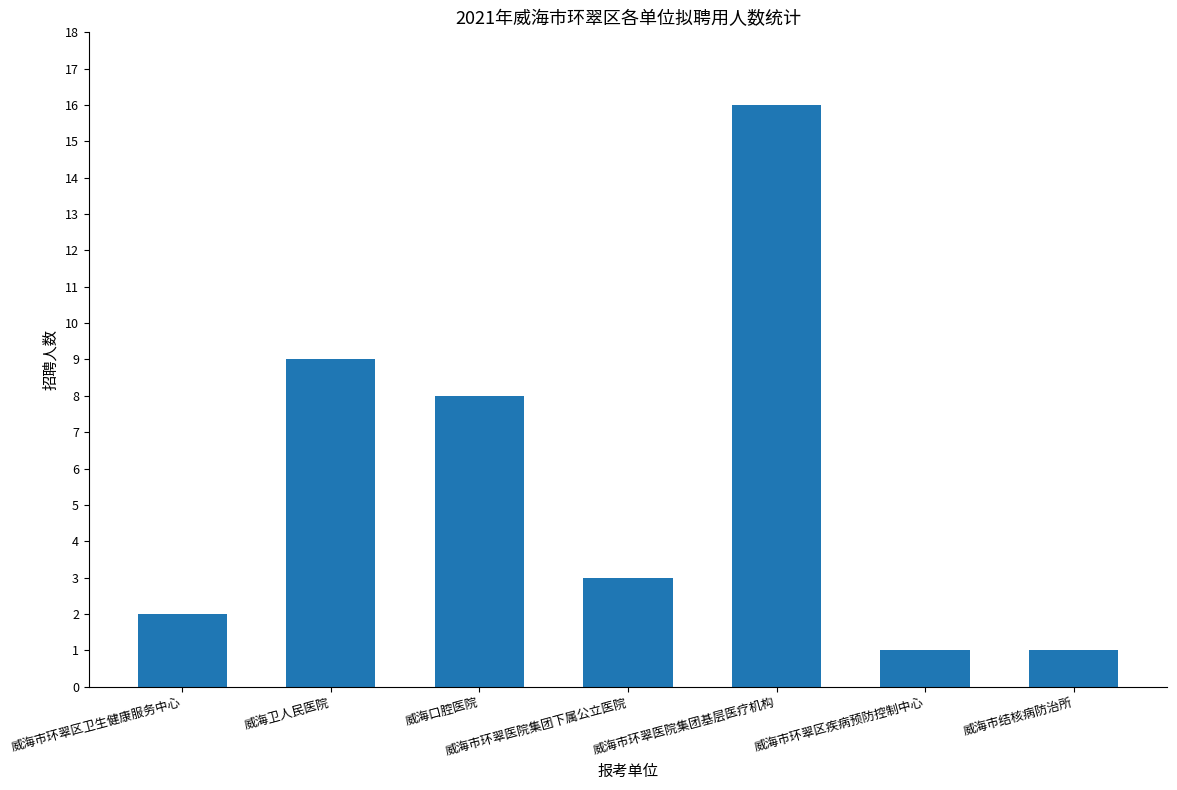

What is the sum of the values at 威海市环翠区疾病预防控制中心 and 威海卫人民医院?

10